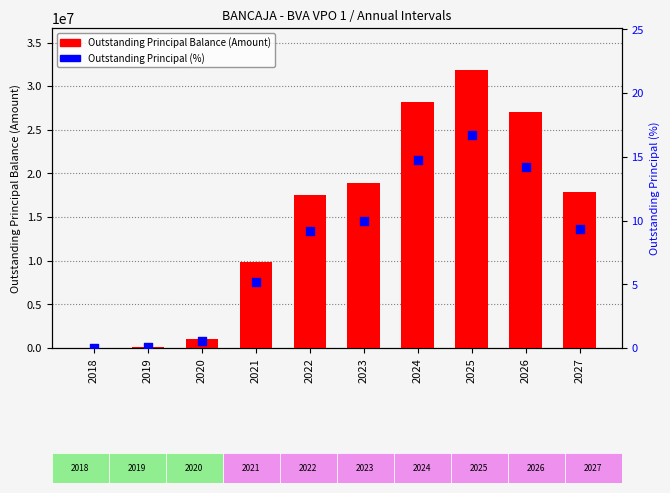

What is the total value across all series at 2020?

1054899.5